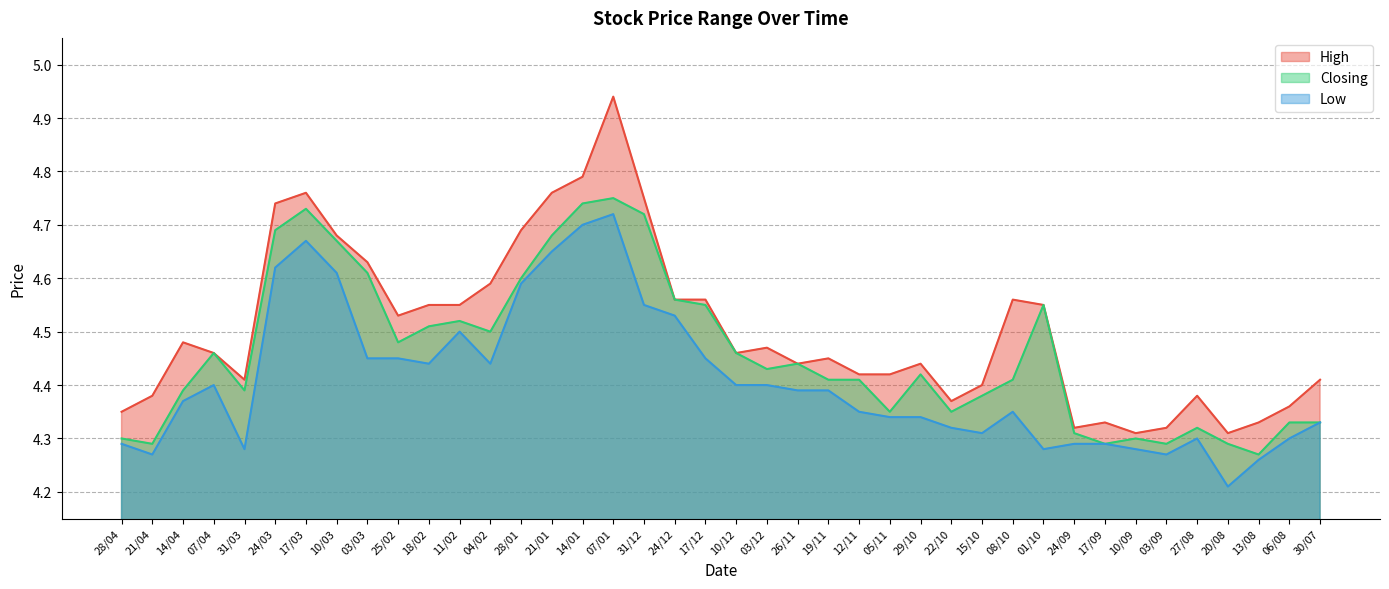

What is the difference between the highest and lowest values at 21/01?

0.1